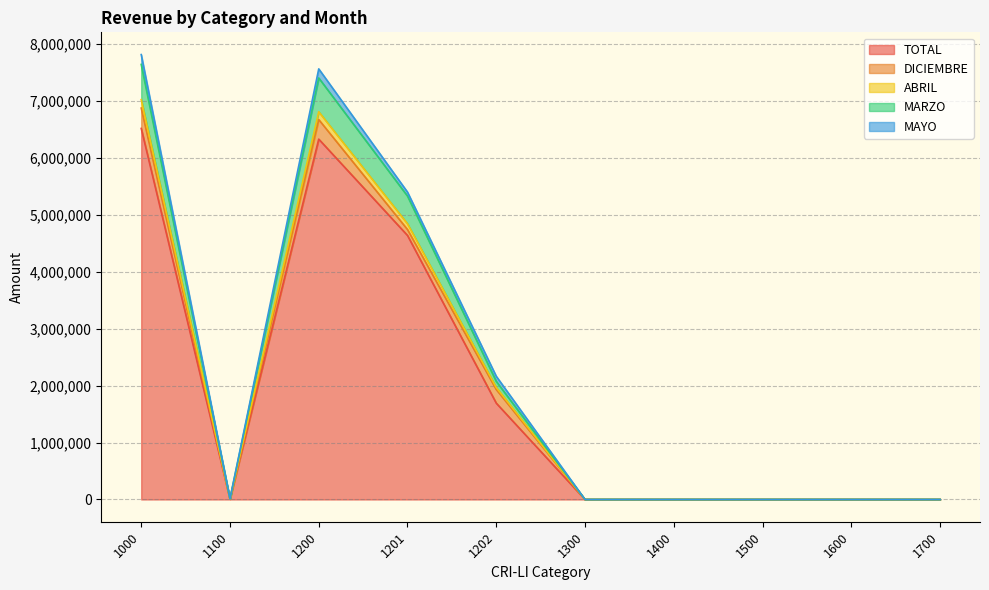

At how many categories does at least one series exceed 3509232?

3